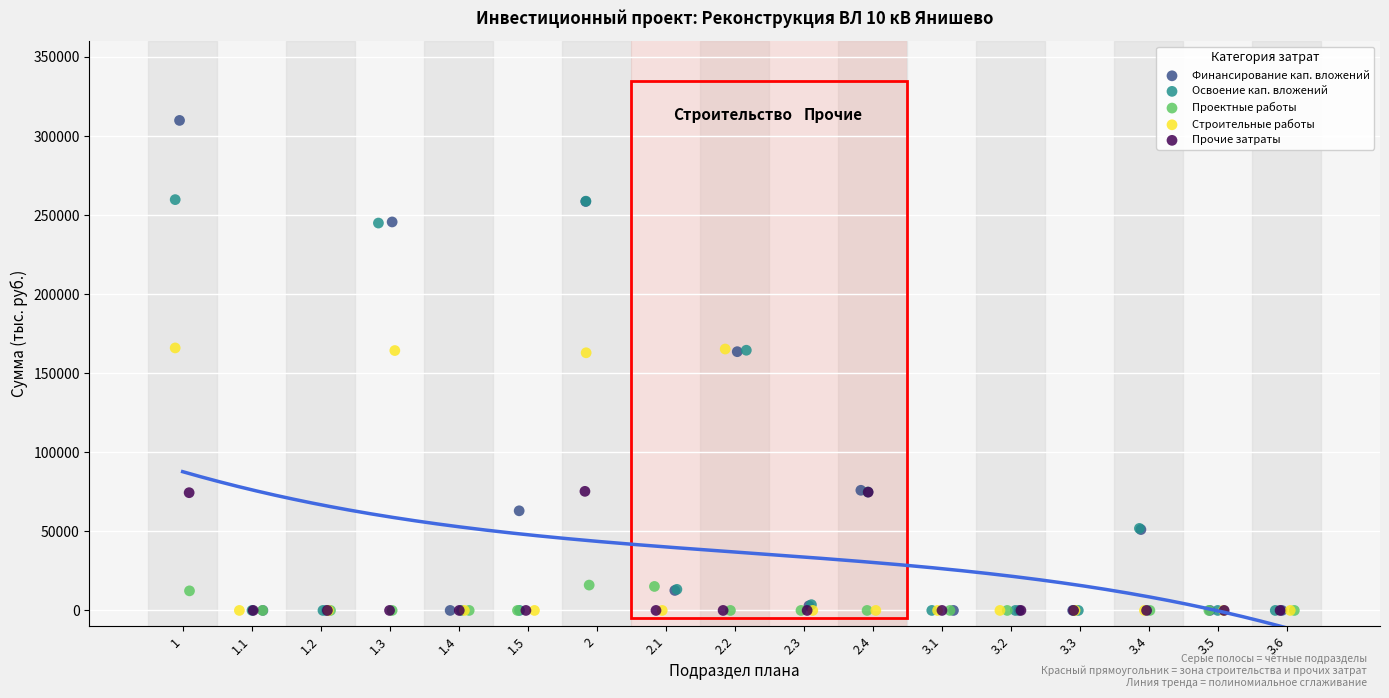

Which series has the largest Y range (max minus min)?

Финансирование кап. вложений